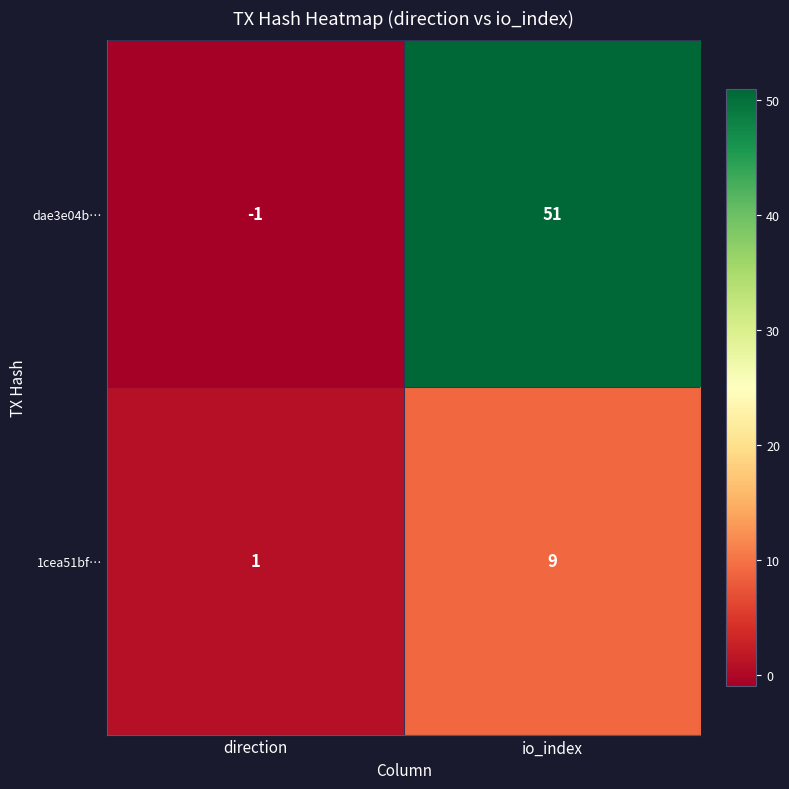

Which series changed the most between direction and io_index?

dae3e04b…